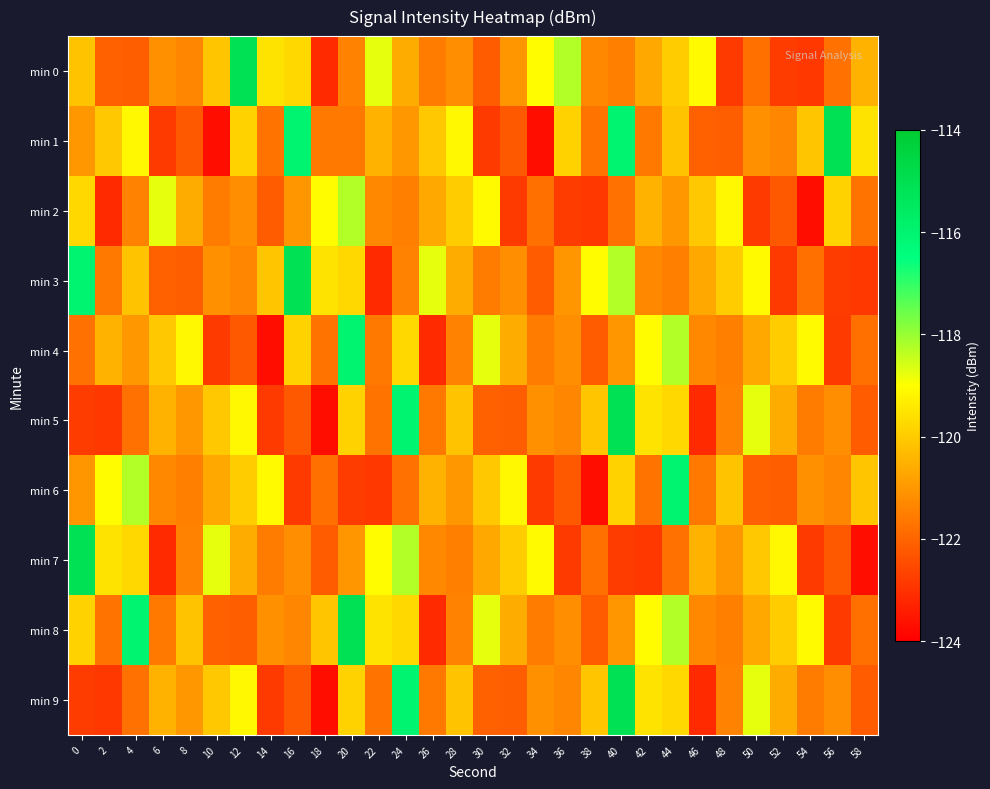

How many distinct data groups are displayed?

10